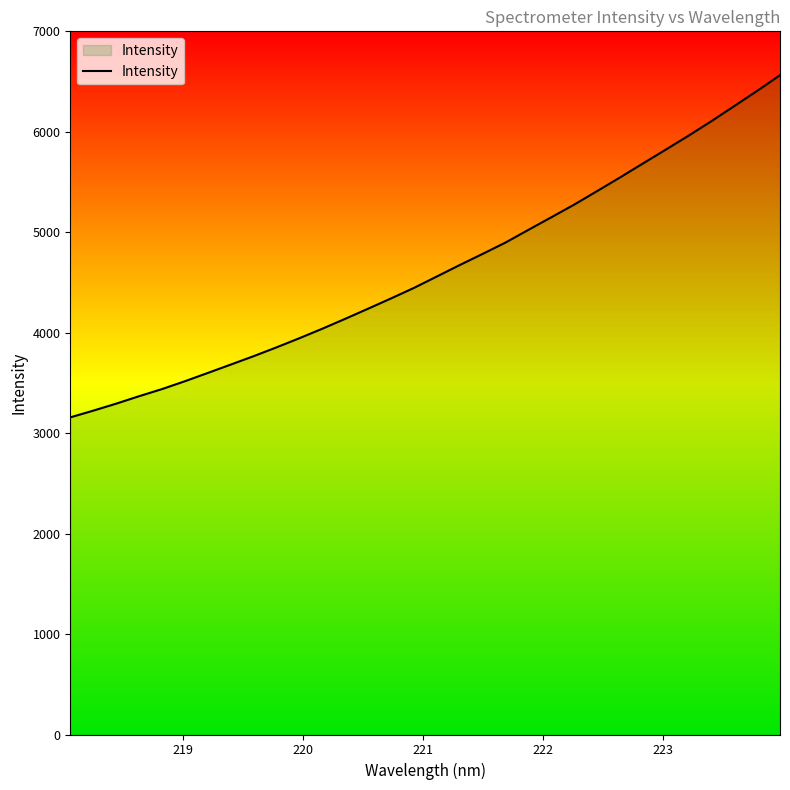

What is the difference between the maximum and minimum values?

3406.1